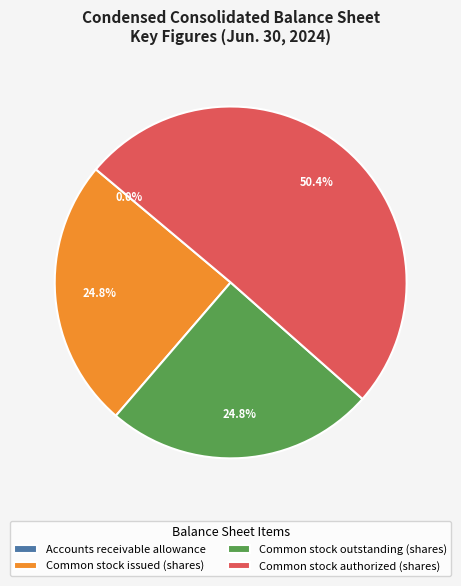

Do Common stock outstanding (shares) and Common stock issued (shares) together represent more than half of the pie?

No